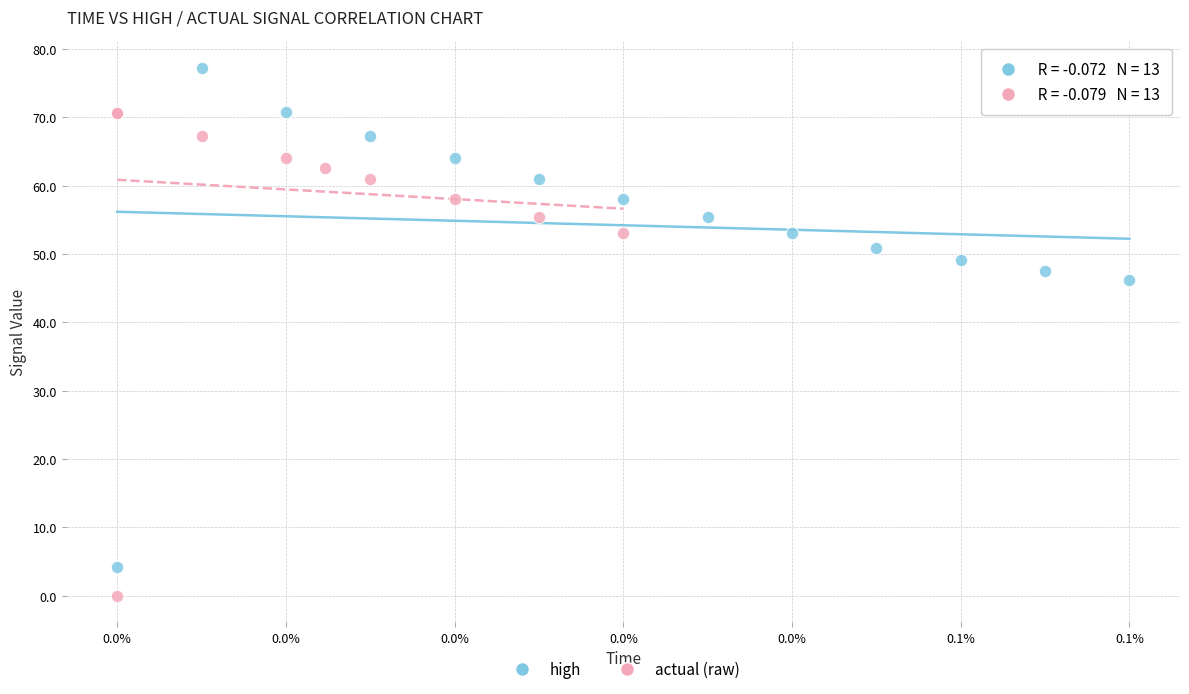

Which series contains the highest Y value?

high